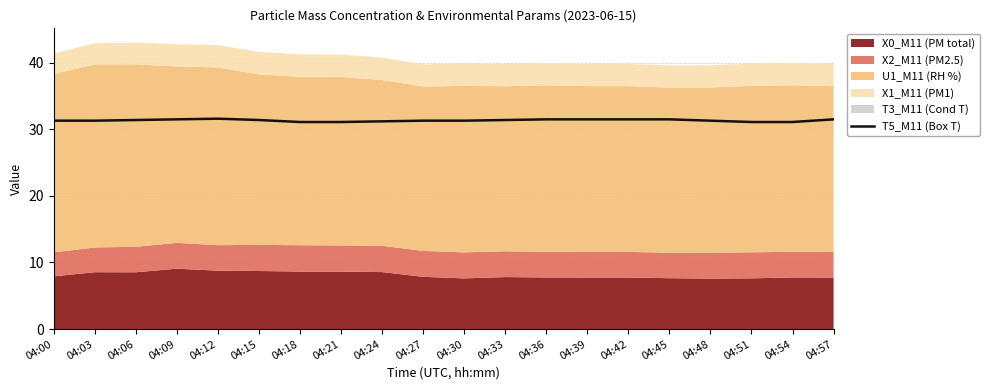

Between 04:24 and 04:36, which is larger?

04:36